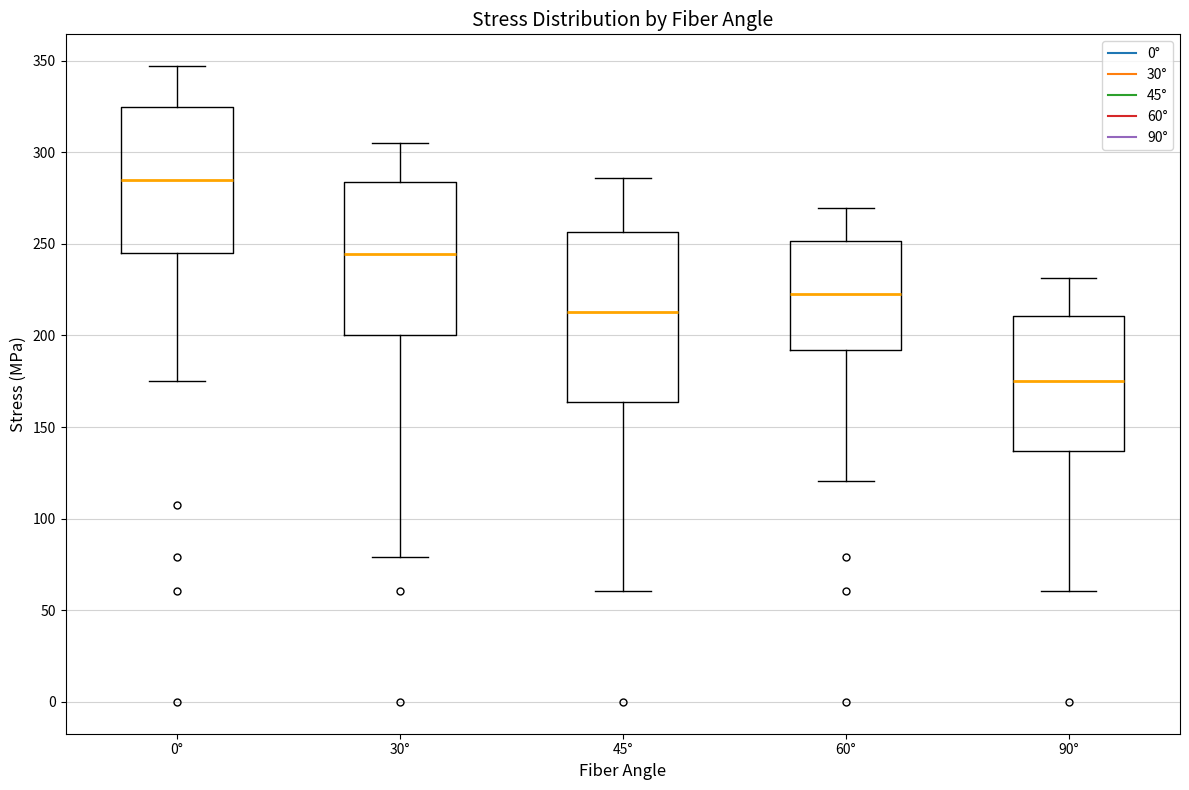

Which box's median line is the lowest?

90°